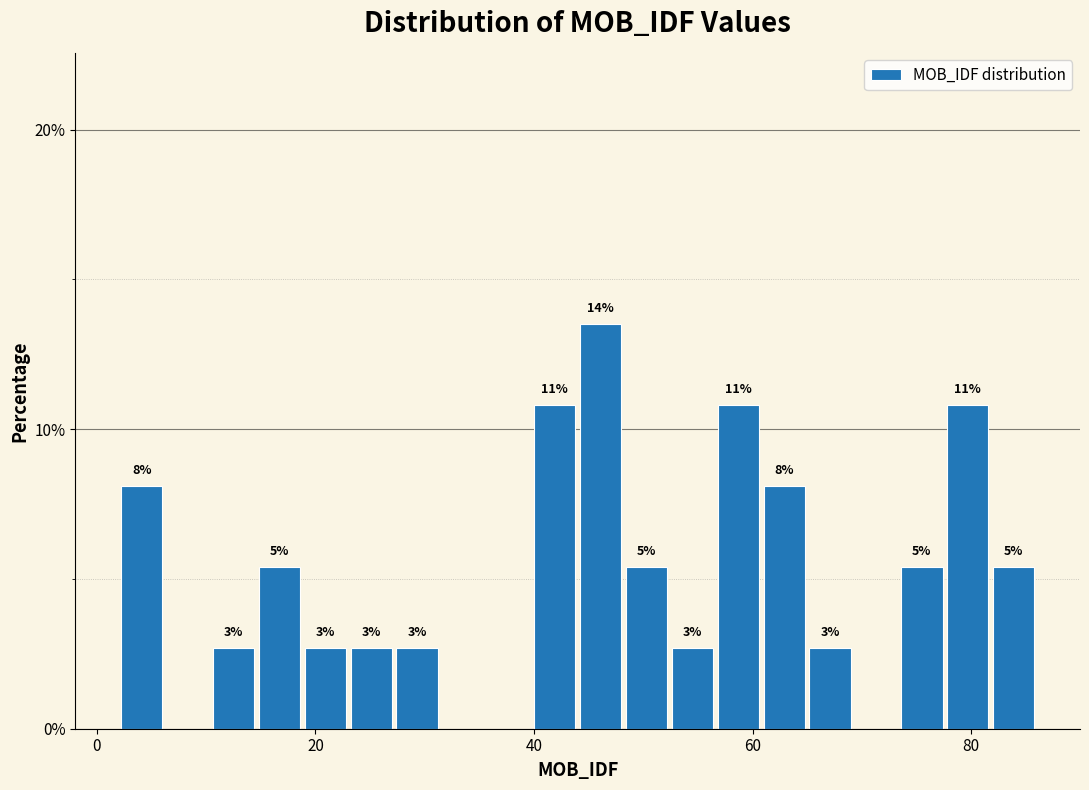

Around what value on the x-axis is the tallest bar? Give the approximate position of its centre, as read against the axis.

46